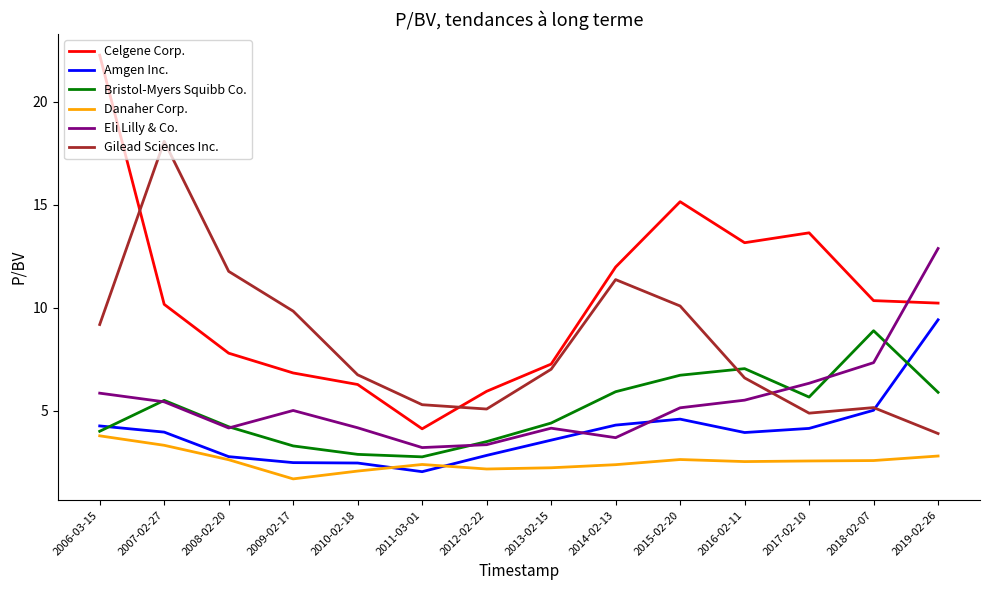

At 2013-02-15, list the series in order from largest to smallest.

Celgene Corp., Gilead Sciences Inc., Bristol-Myers Squibb Co., Eli Lilly & Co., Amgen Inc., Danaher Corp.